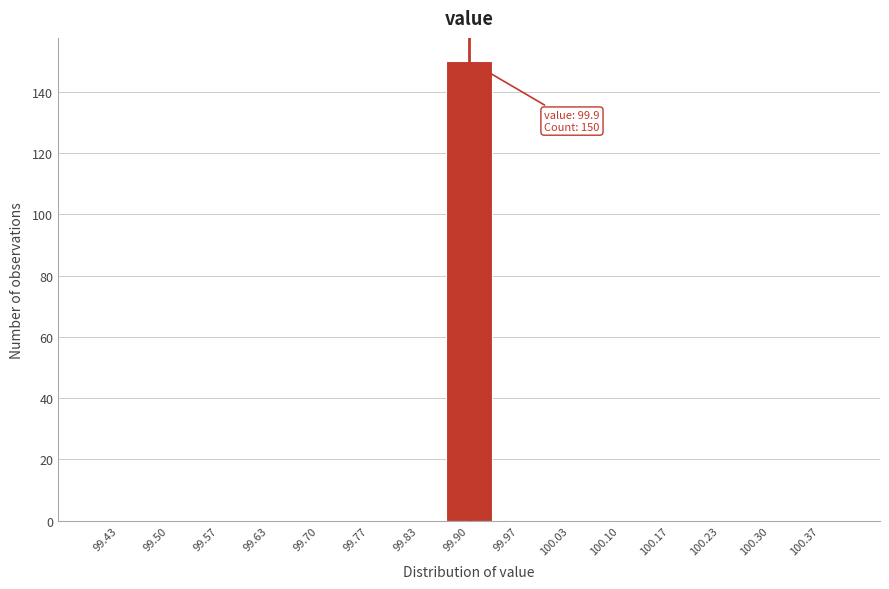

Over which range of the x-axis is the bar tallest?

99.87 to 99.93